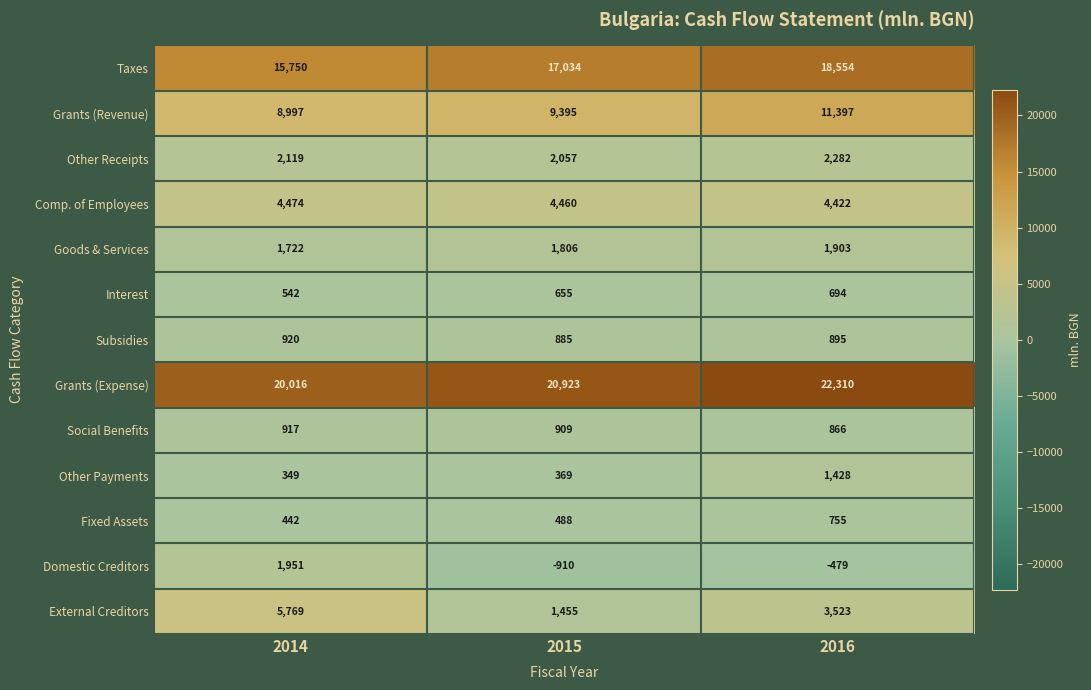

Is it true that External Creditors equals 5769 at 2014?

True